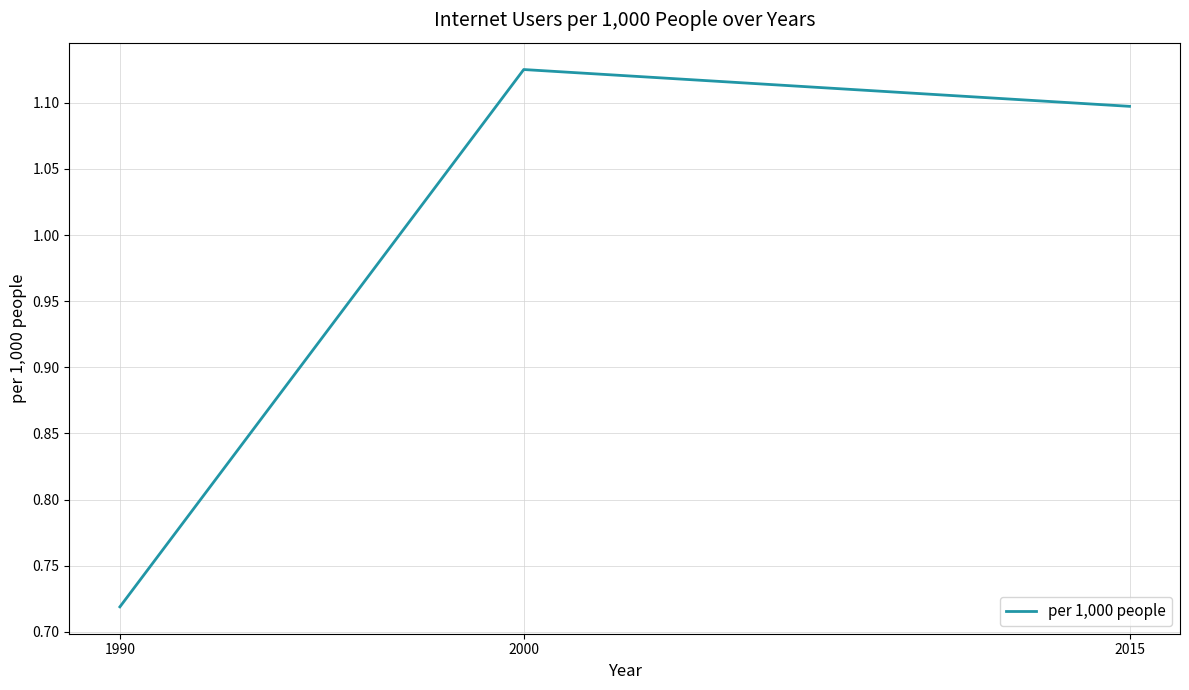

How many lines are shown in the chart?

1